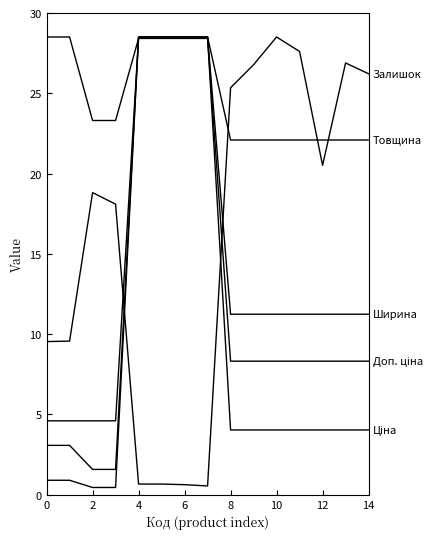

How many lines are shown in the chart?

5